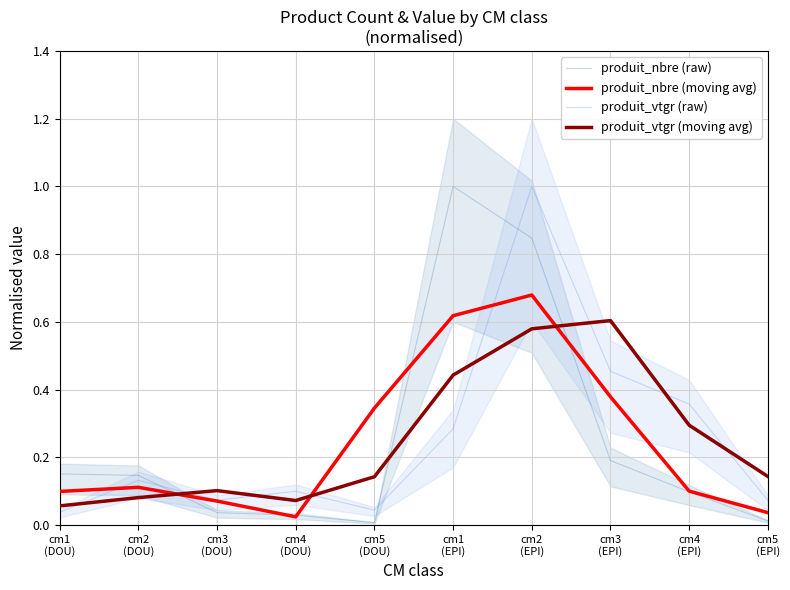

Which category has the highest value across all series?

cm1
(EPI)